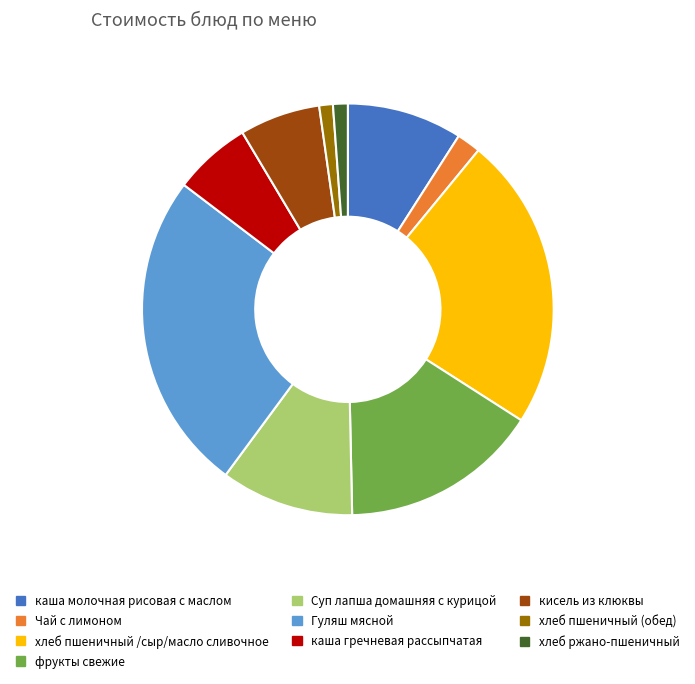

Combined, do хлеб ржано-пшеничный and хлеб пшеничный (обед) account for over 50%?

No